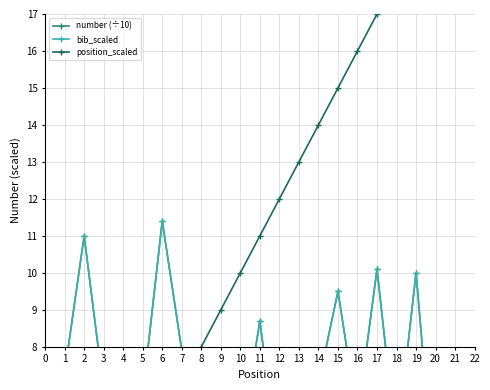

Reading left to right, list all the values displayed in this chart.

number (÷10): 7.3	11.0	6.8	6.0	6.7	11.4	7.9	6.4	6.5	5.4	8.7	4.6	6.3	7.0	9.5	6.1	10.1	5.3	10.0	3.8
bib_scaled: 7.3	11.0	6.8	6.0	6.7	11.4	7.9	6.4	6.5	5.4	8.7	4.6	6.3	7.0	9.5	6.1	10.1	5.3	10.0	3.8
position_scaled: 1.0	2.0	3.0	4.0	5.0	6.0	7.0	8.0	9.0	10.0	11.0	12.0	13.0	14.0	15.0	16.0	17.0	18.0	19.0	20.0